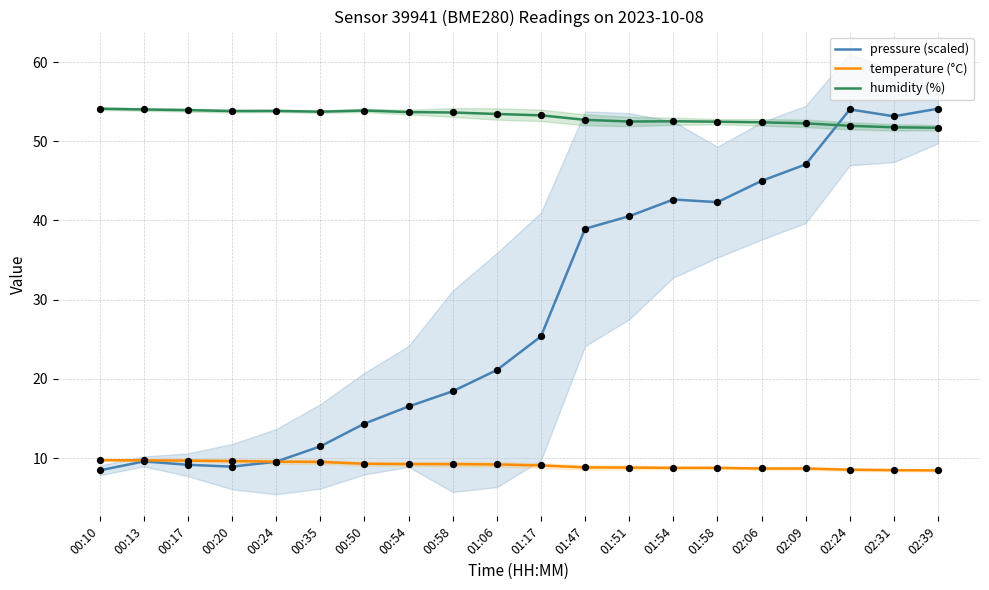

At how many categories does at least one series exceed 29?

20